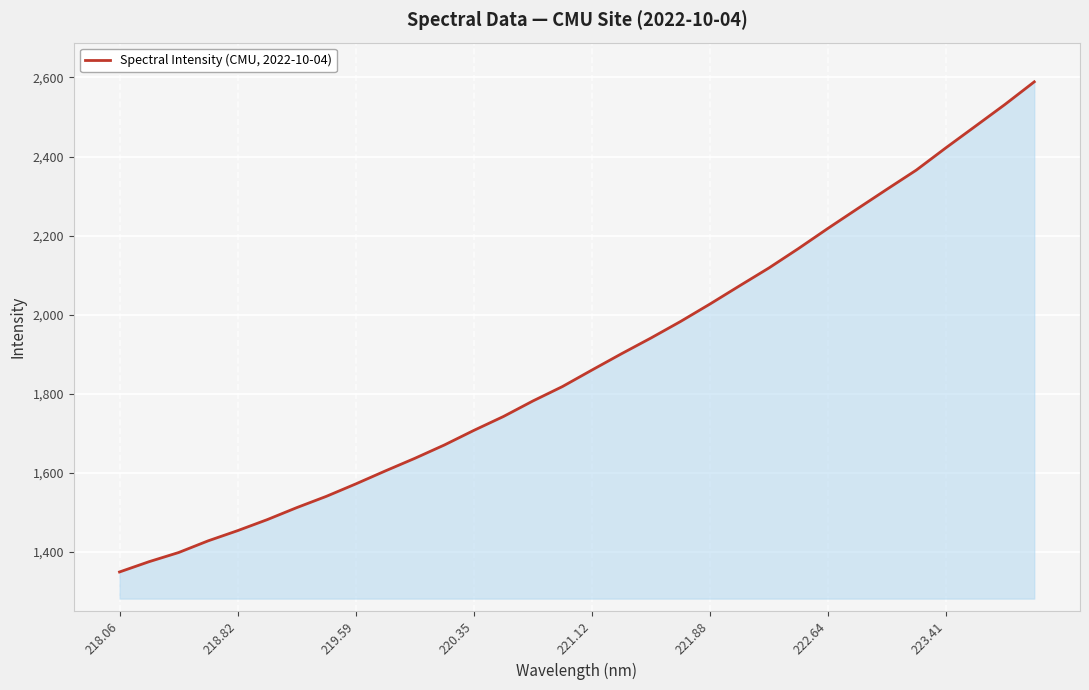

What is the minimum value shown in the chart?

1348.6